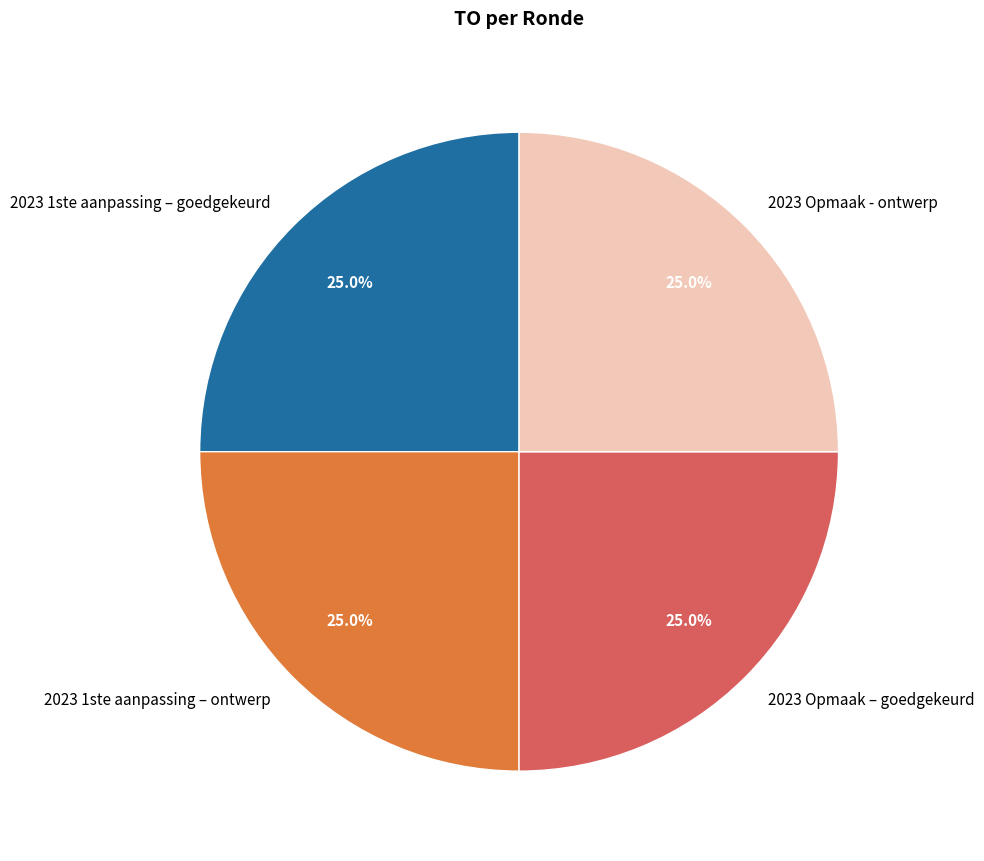

Combined, what portion of the pie is 2023 1ste aanpassing – ontwerp and 2023 1ste aanpassing – goedgekeurd?

50.0%